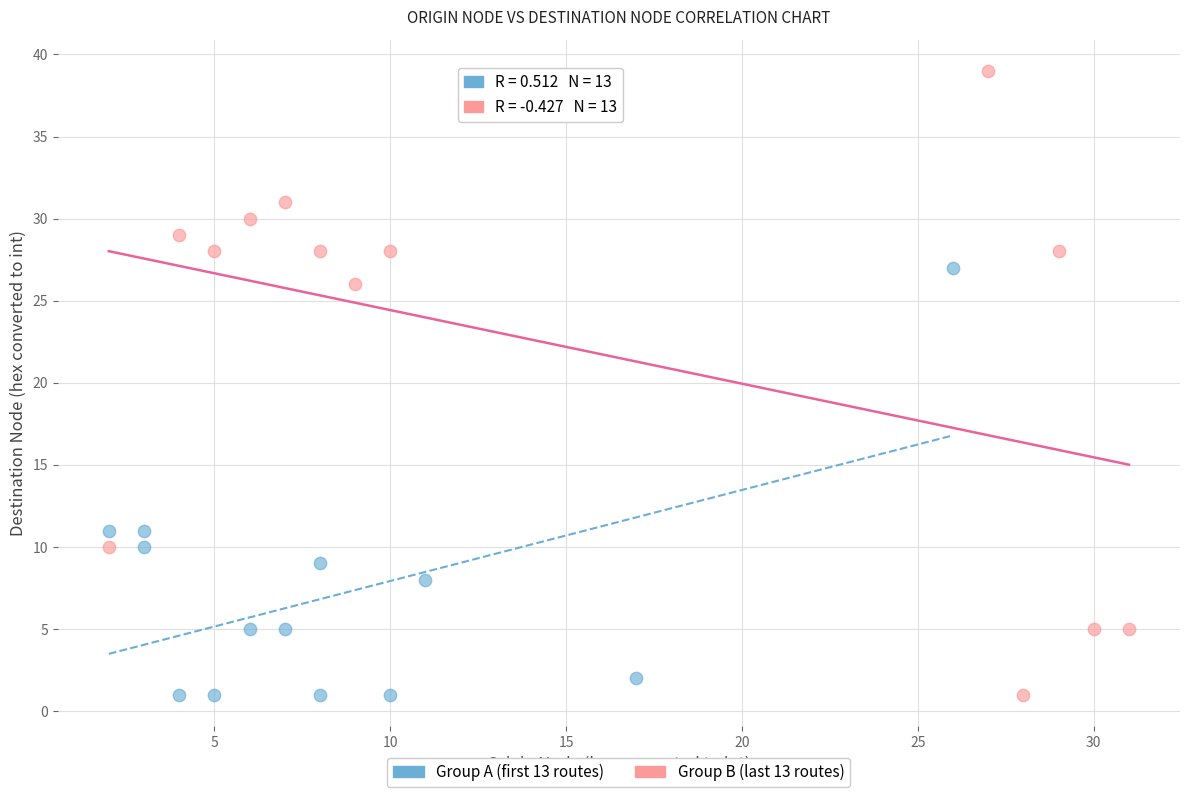

Which series has the largest Y range (max minus min)?

Group B (last 13 routes)